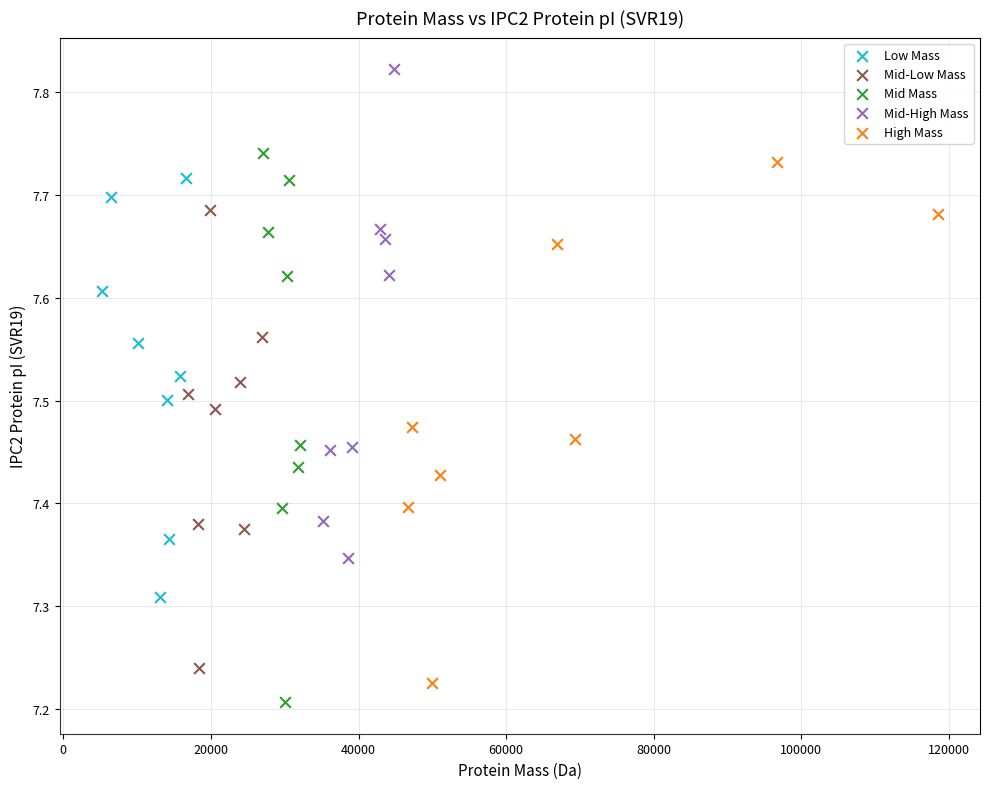

Which series has the widest spread of Y values?

Mid Mass